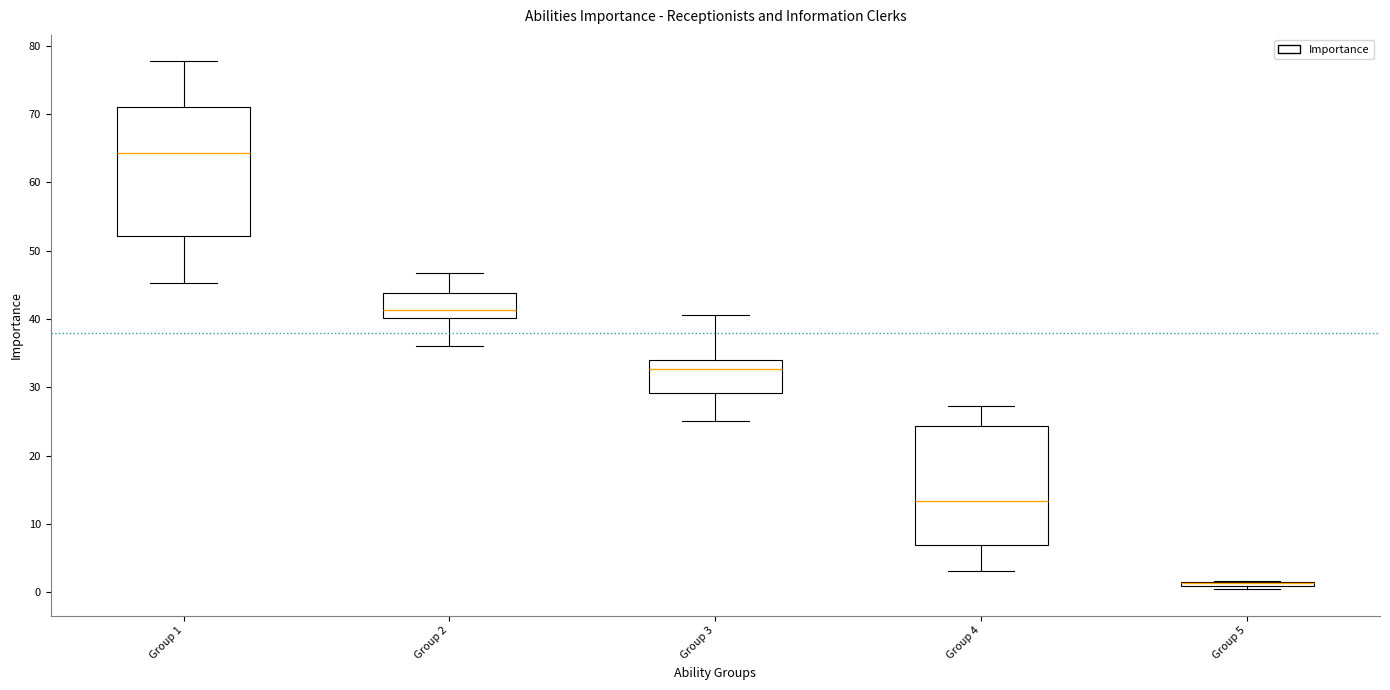

Where is the upper edge of the box for Group 5 on the y-axis? The values are not printed on the chart, so give them approximately, as read against the axis.

2